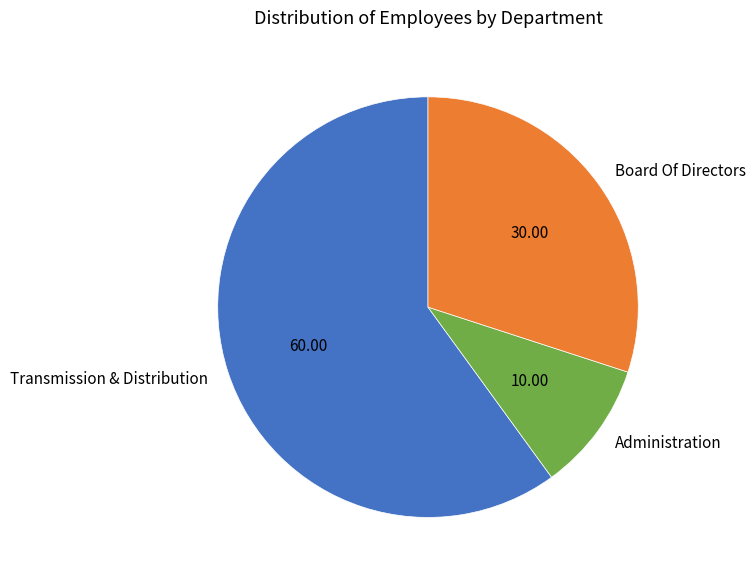

Is there any slice that represents more than half of the pie?

Yes